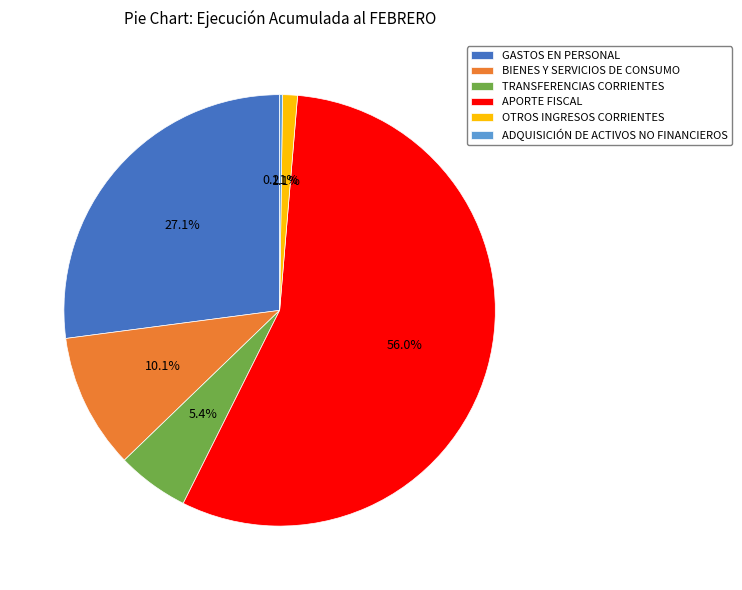

Which slice is the largest?

APORTE FISCAL